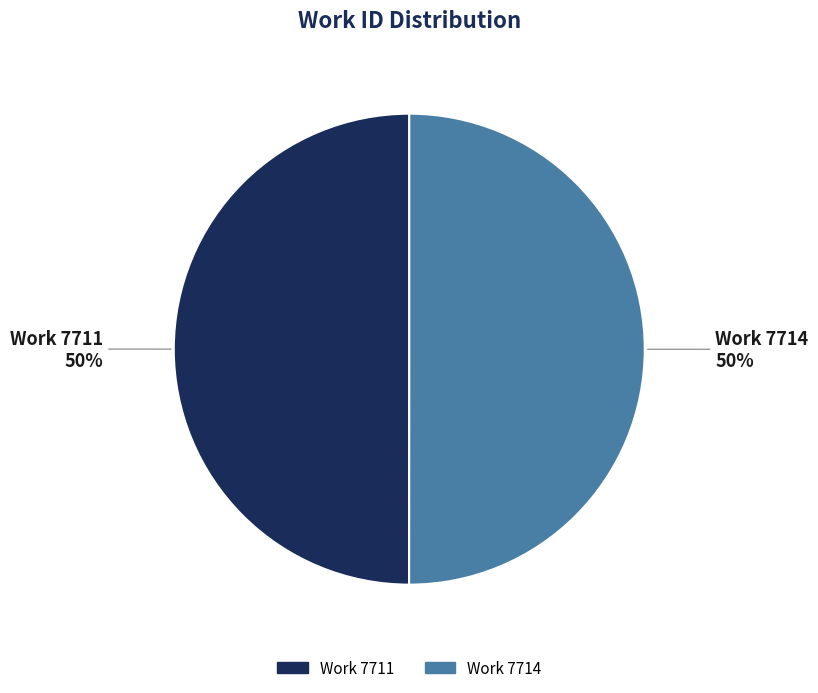

Approximately how many times larger is the value at Work 7711 compared to Work 7714?

1.0